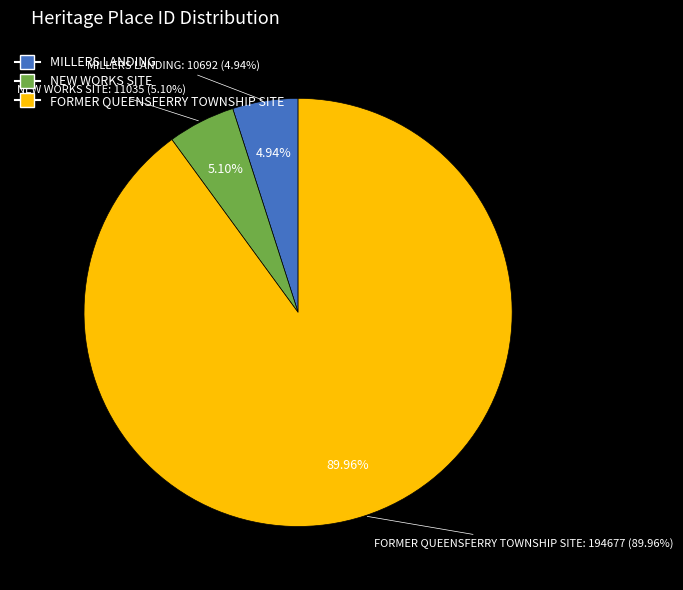

To the nearest percent, what is the difference between the largest and smallest slice percentages?

85%